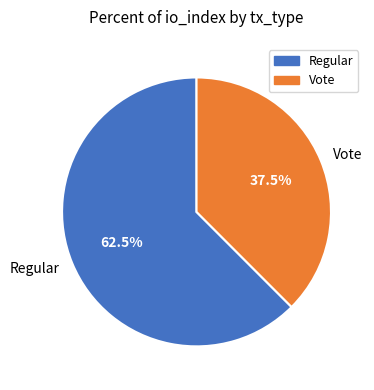

To the nearest percent, what is the difference between the largest and smallest slice percentages?

25%